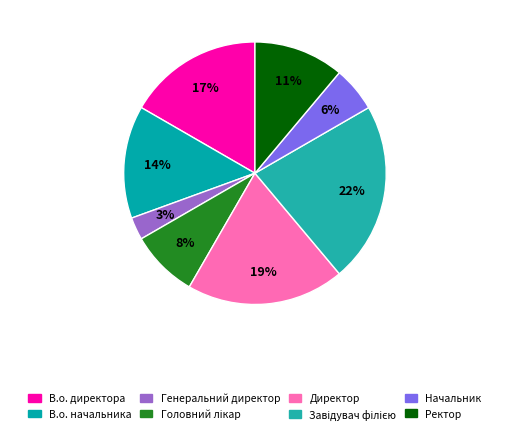

Rank the categories by value from lowest to highest.

Генеральний директор, Начальник, Головний лікар, Ректор, В.о. начальника, В.о. директора, Директор, Завідувач філією